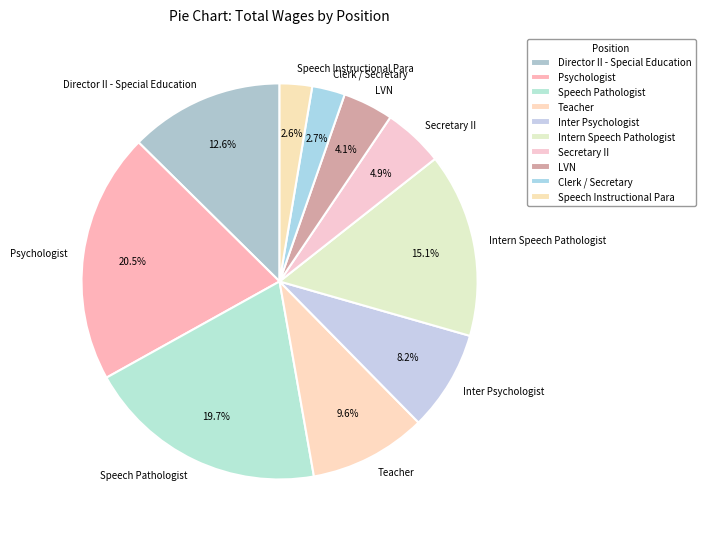

What is the ratio of the value at LVN to the value at Director II - Special Education?

0.3